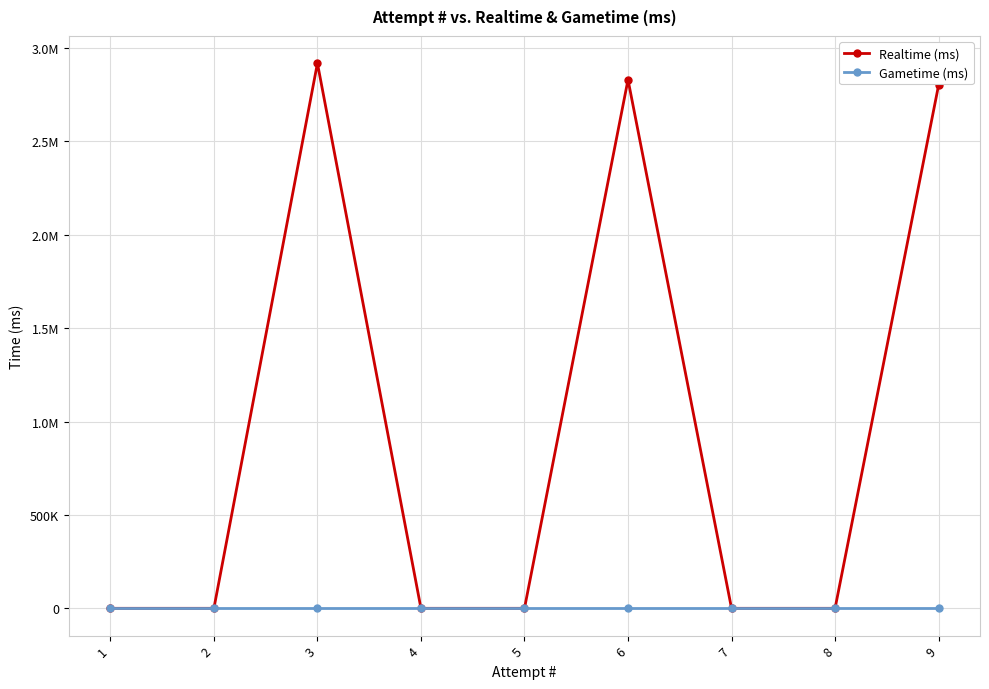

Rank the categories by Realtime (ms) value from highest to lowest.

3, 6, 9, 8, 7, 5, 4, 2, 1